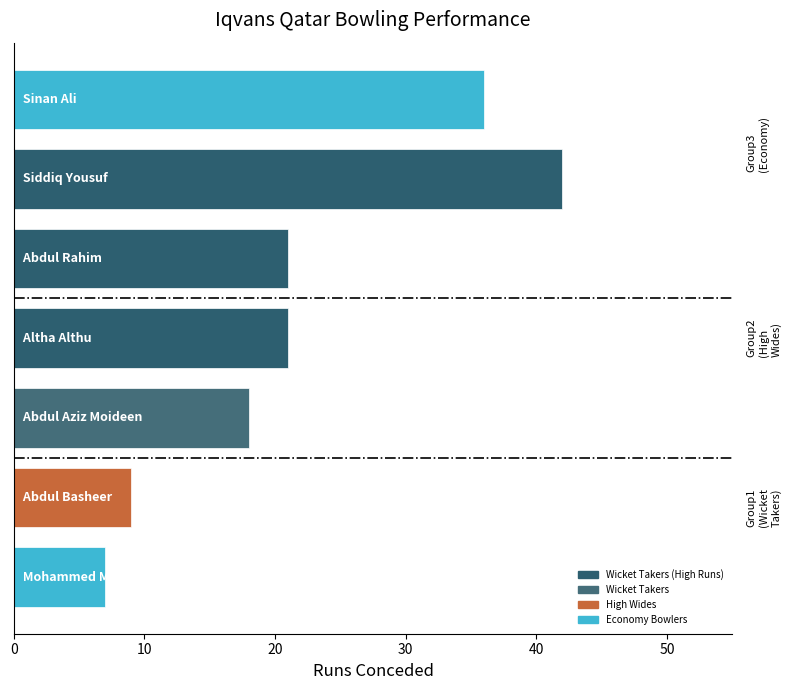

What is the value of the 1st bar from the top?

36